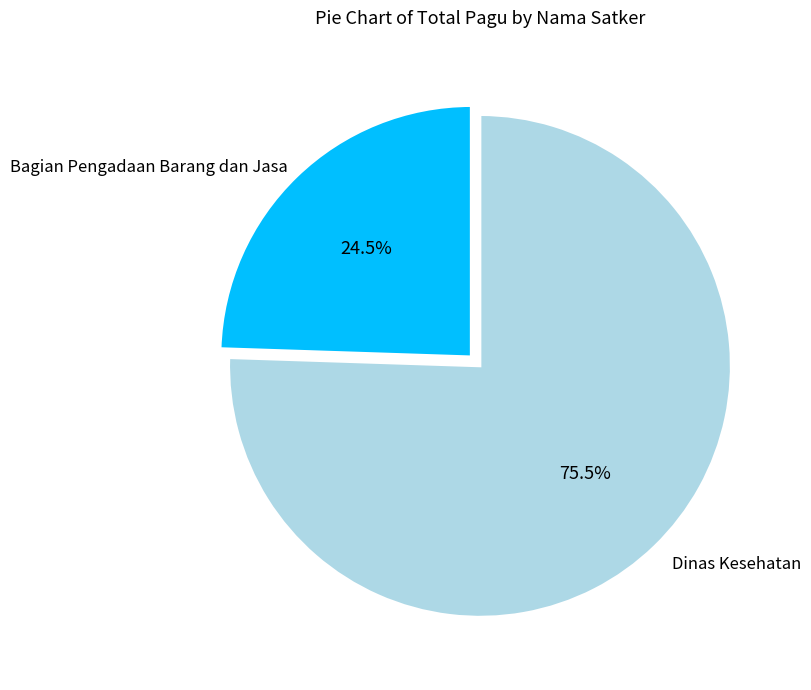

Is there any slice that represents more than half of the pie?

Yes